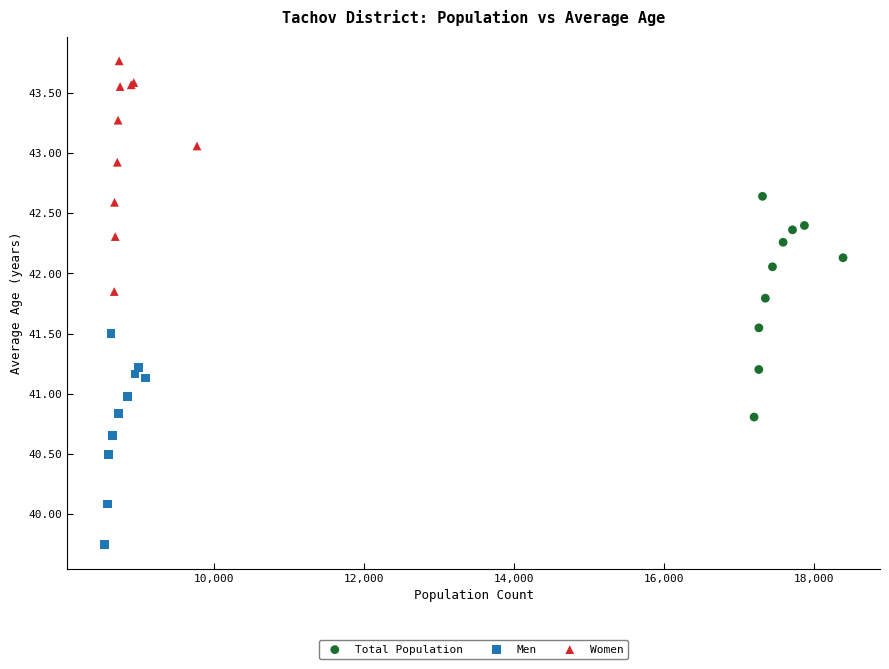

What are all the series names shown in the legend?

Total Population, Men, Women